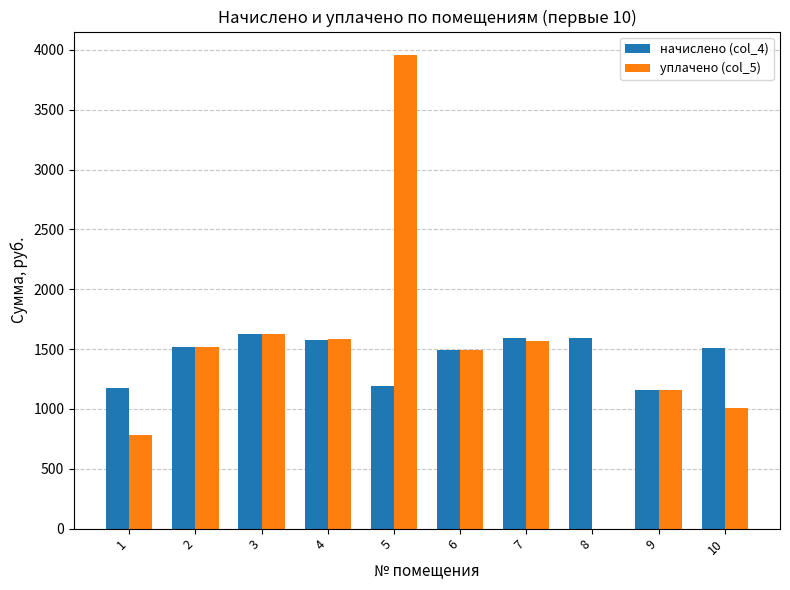

What are all the series names shown in the legend?

начислено (col_4), уплачено (col_5)